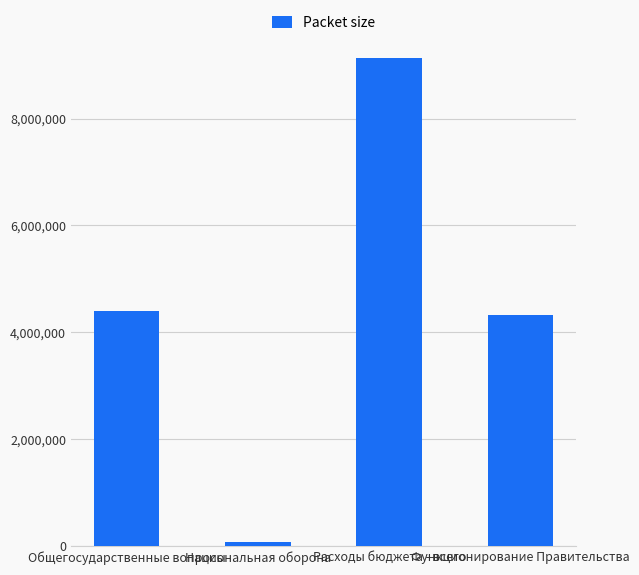

What is the value of the 2nd bar from the left?

83300.0